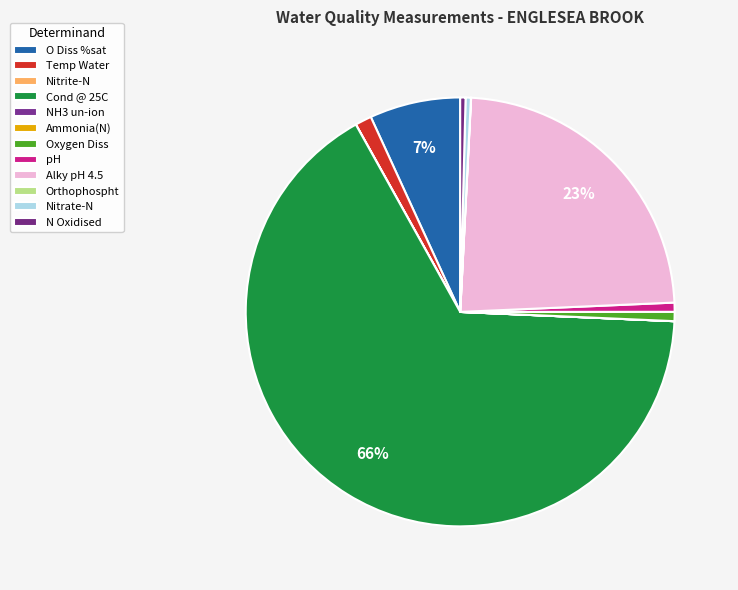

Which slice is the smallest?

NH3 un-ion